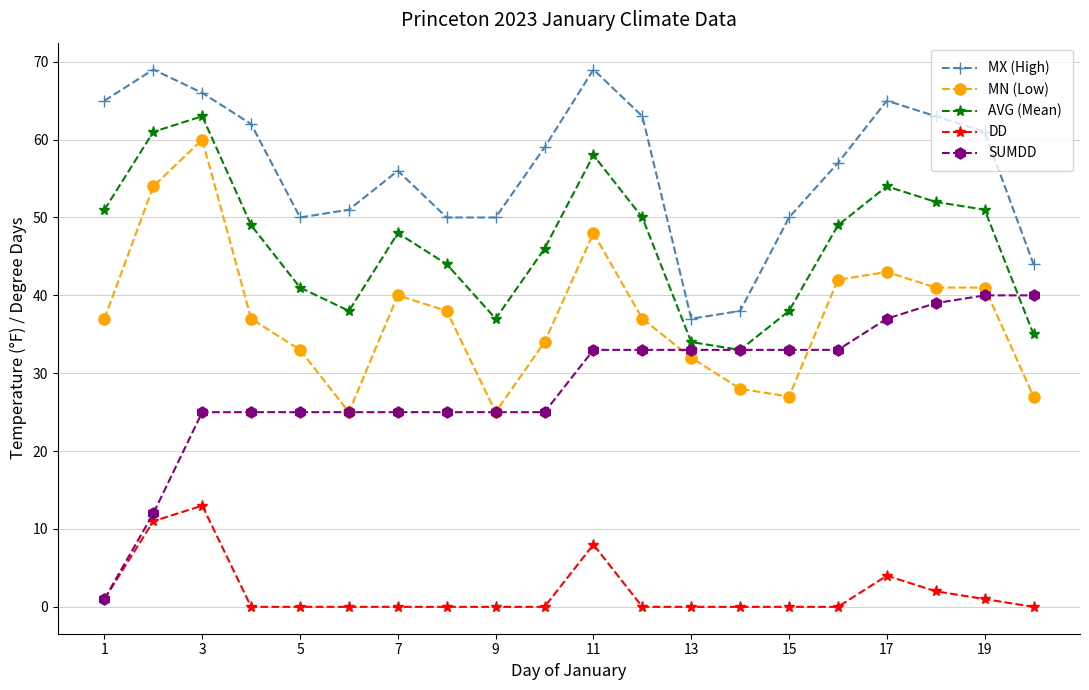

True or false: DD and MX (High) intersect in this chart.

False